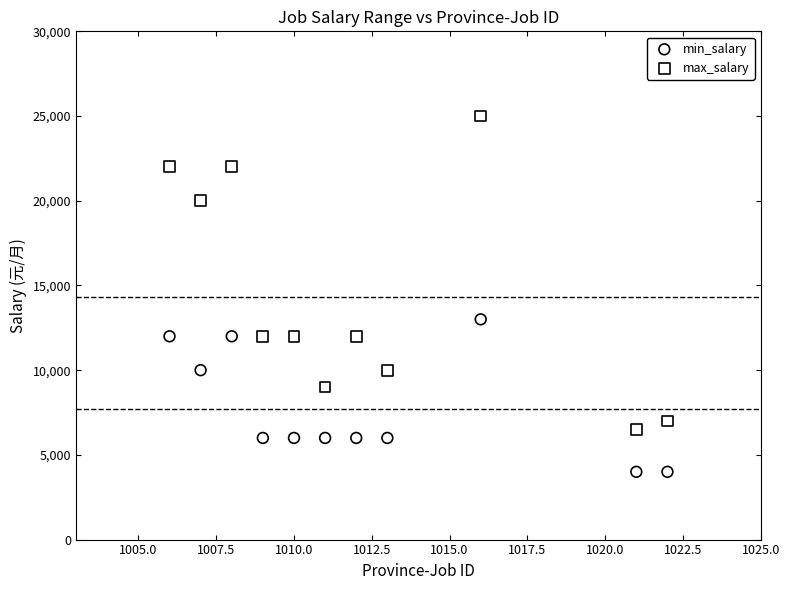

What are all the series names shown in the legend?

min_salary, max_salary